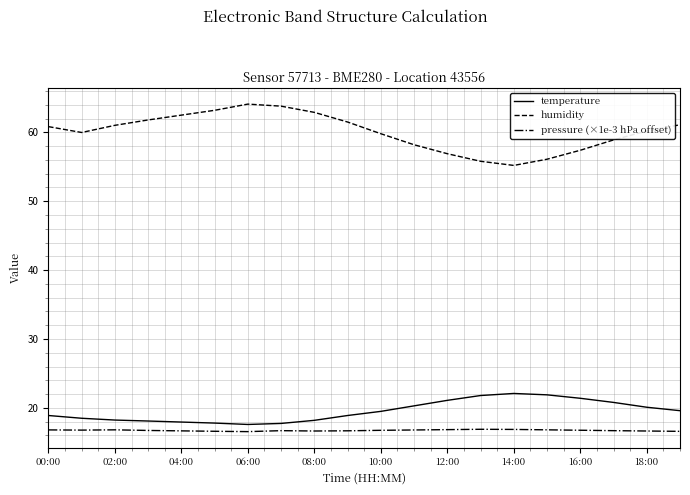

Does the chart display data point markers on the line(s)?

No